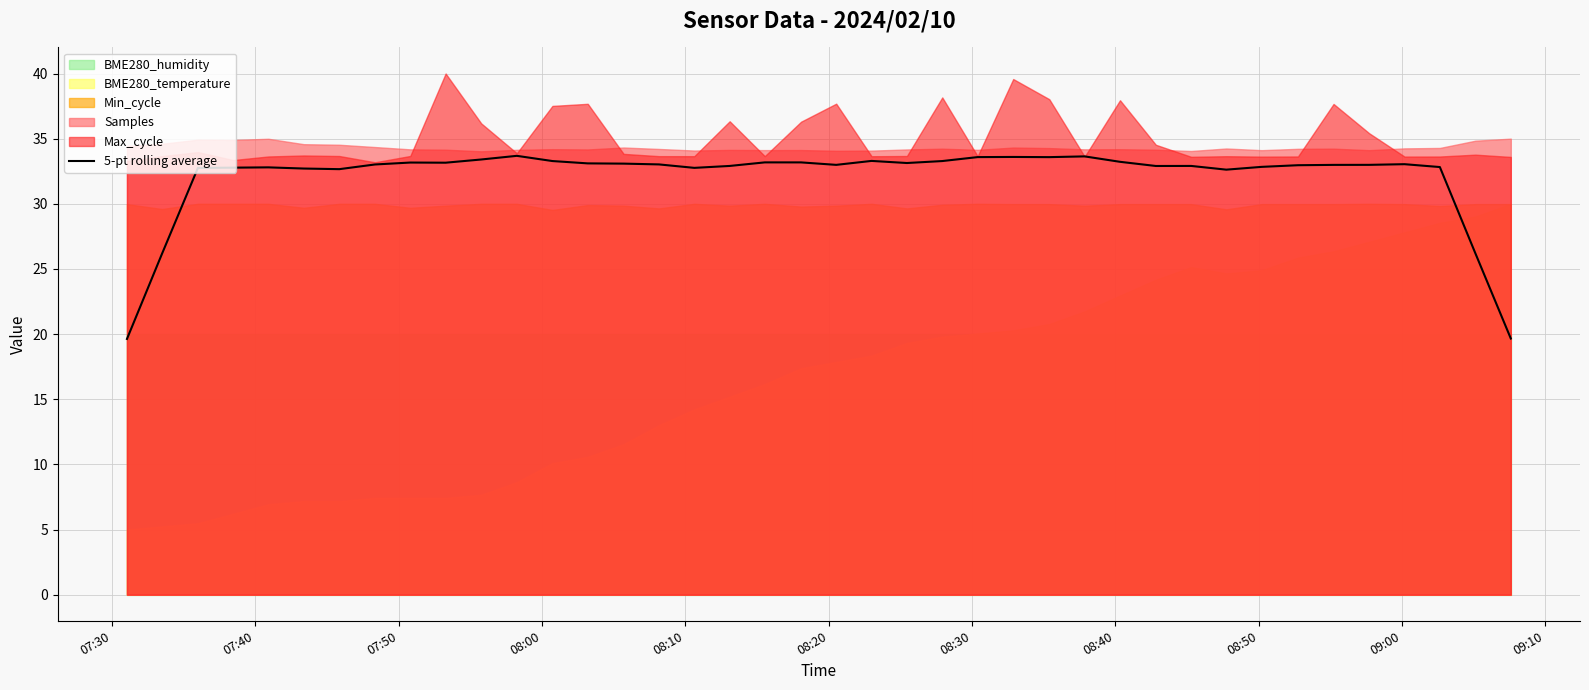

What is the minimum value for 5-pt rolling average?

19.6